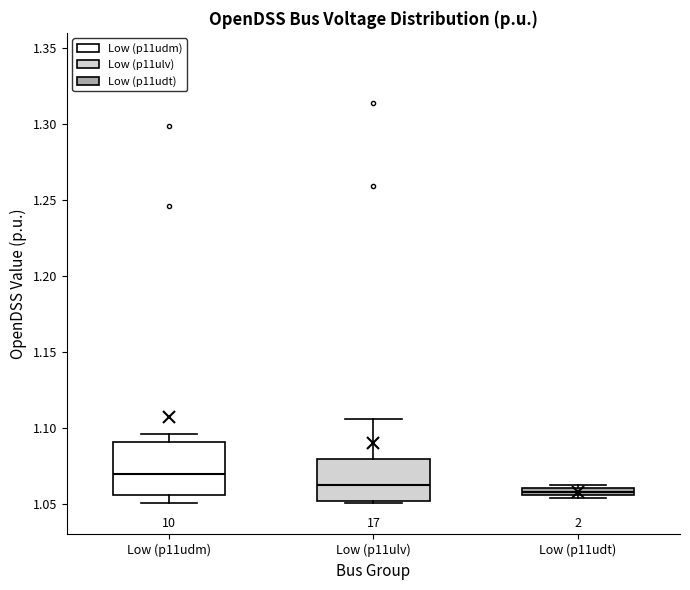

Which box is the tallest, from its lower edge to its upper edge?

Low (p11udm)